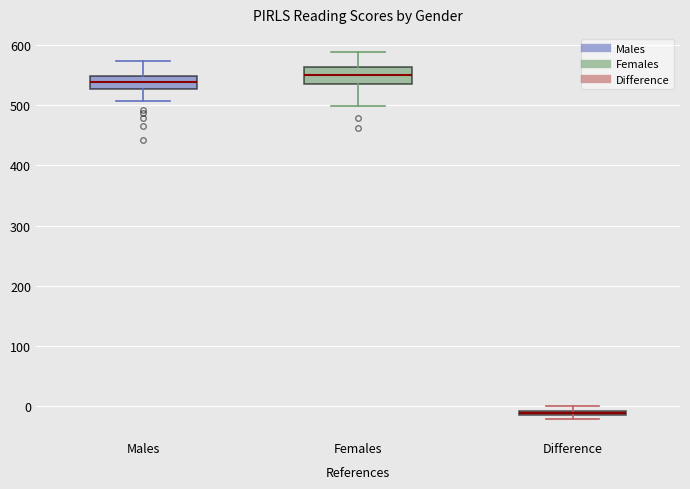

Where is the lower edge of the box for Difference on the y-axis? The values are not printed on the chart, so give them approximately, as read against the axis.

-20